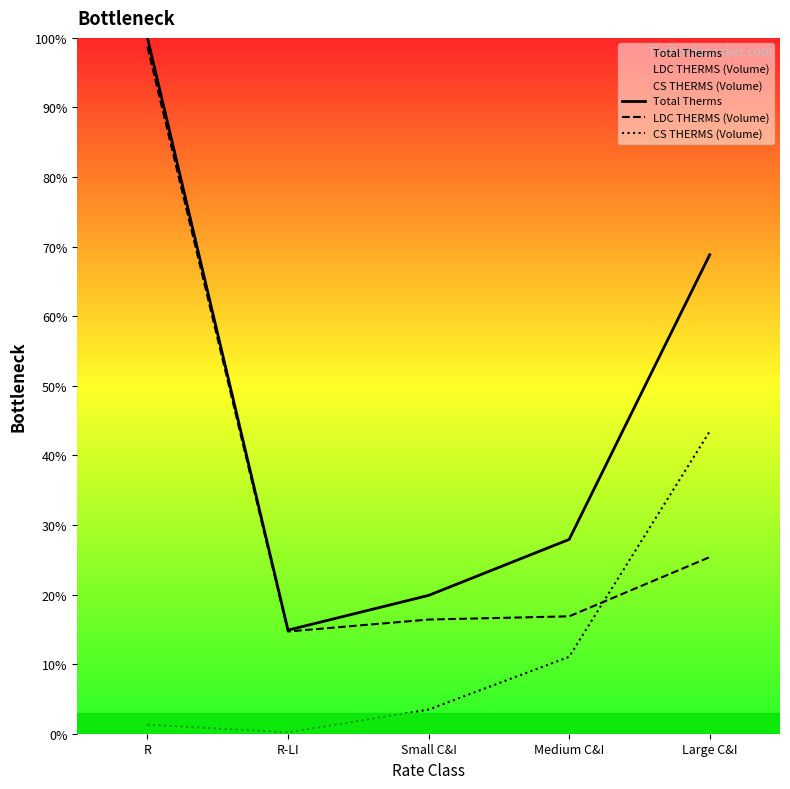

Count the number of data series in this chart.

3